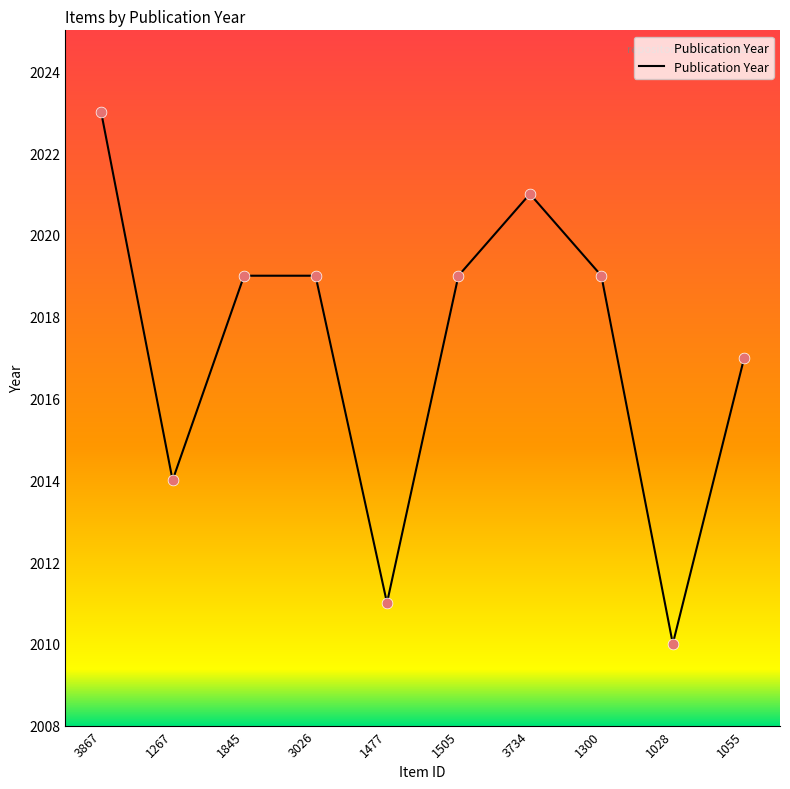

Between 1028 and 1477, which is larger?

1477